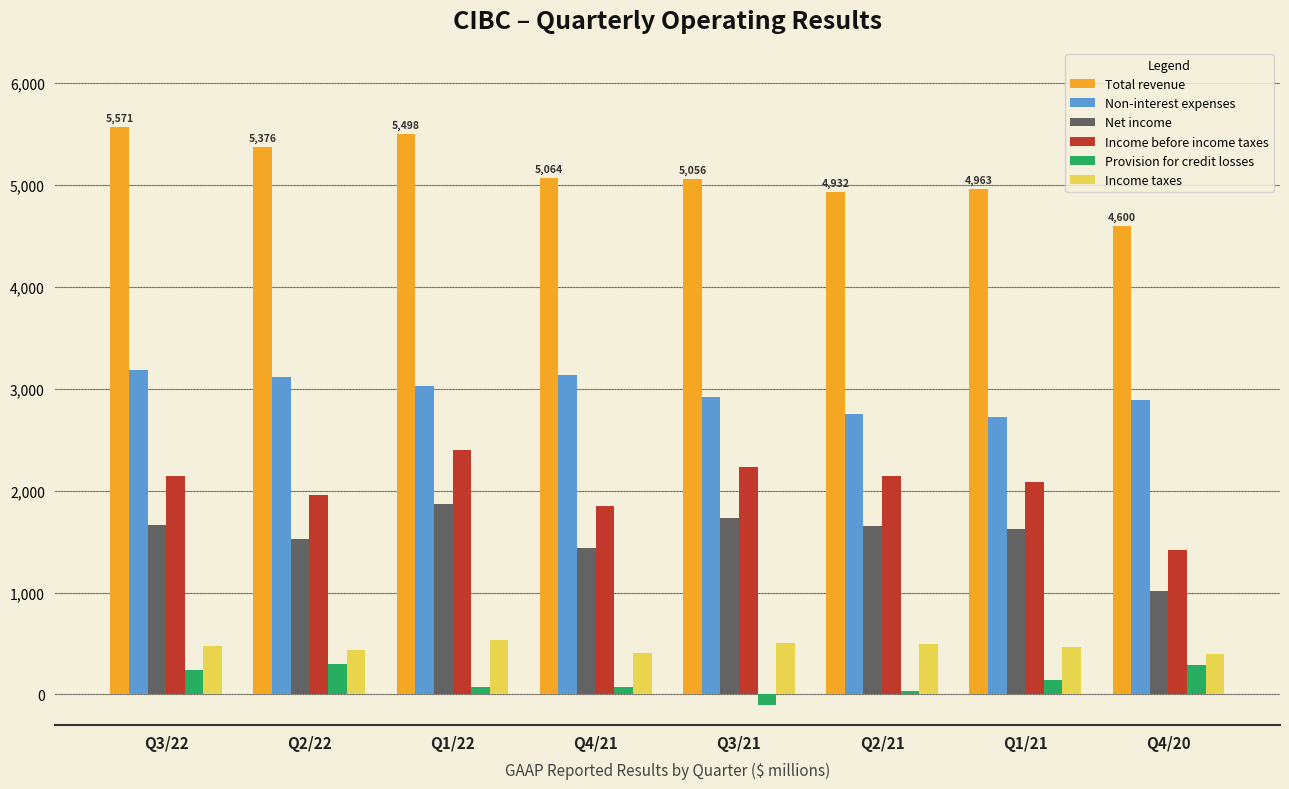

At Q1/21, list the series in order from smallest to largest.

Provision for credit losses, Income taxes, Net income, Income before income taxes, Non-interest expenses, Total revenue